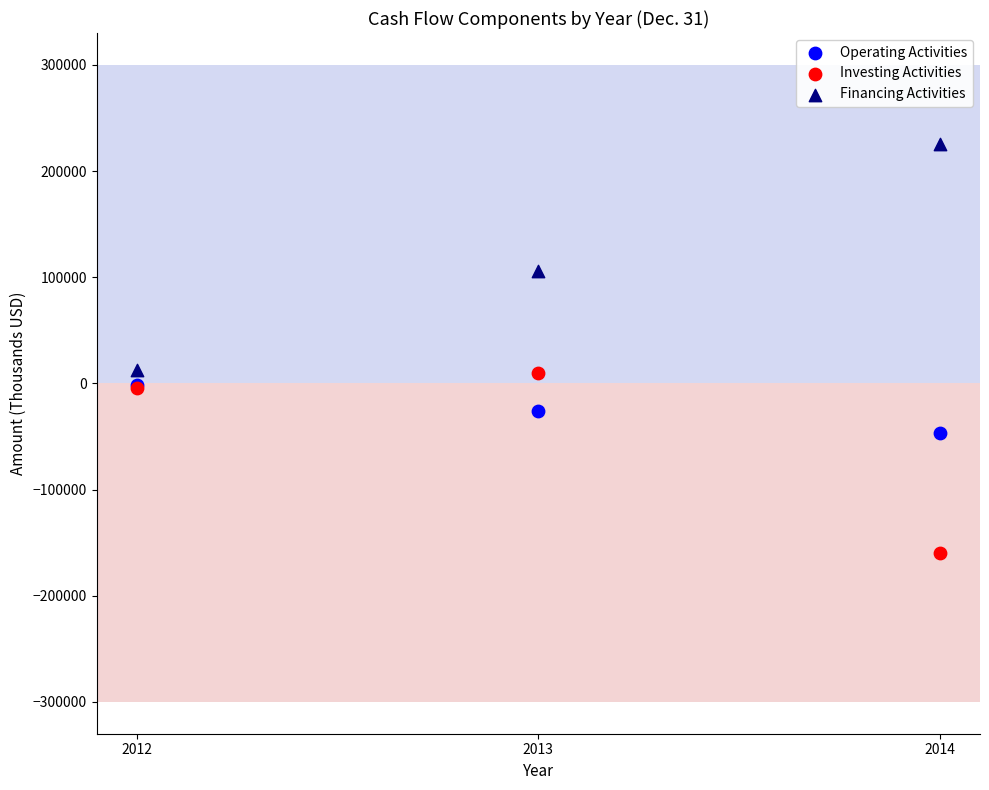

In the Financing Activities series, what Y value is closest to 118788?

106167